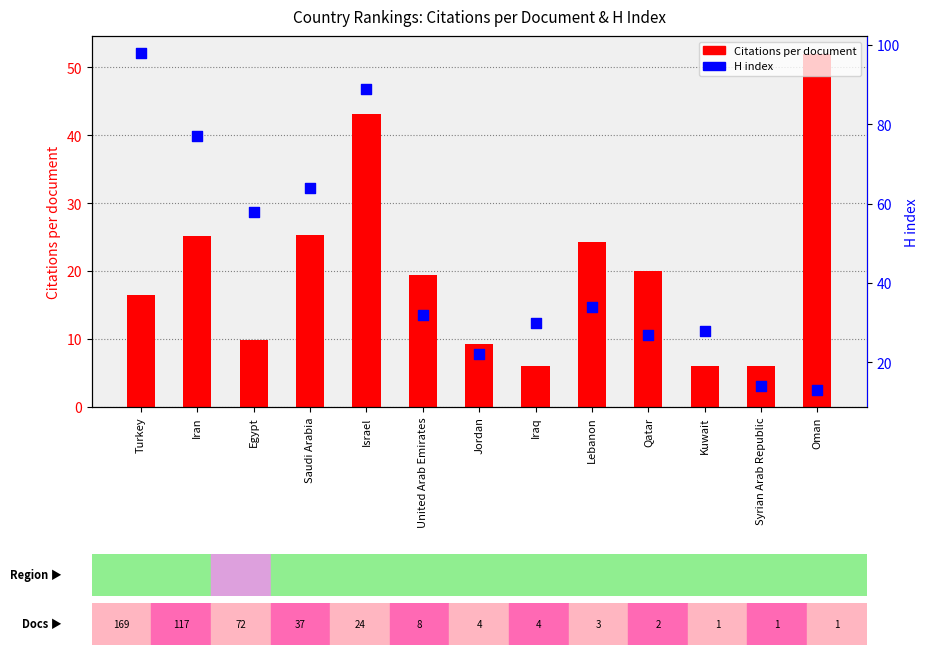

Which series has the largest Y range (max minus min)?

H index